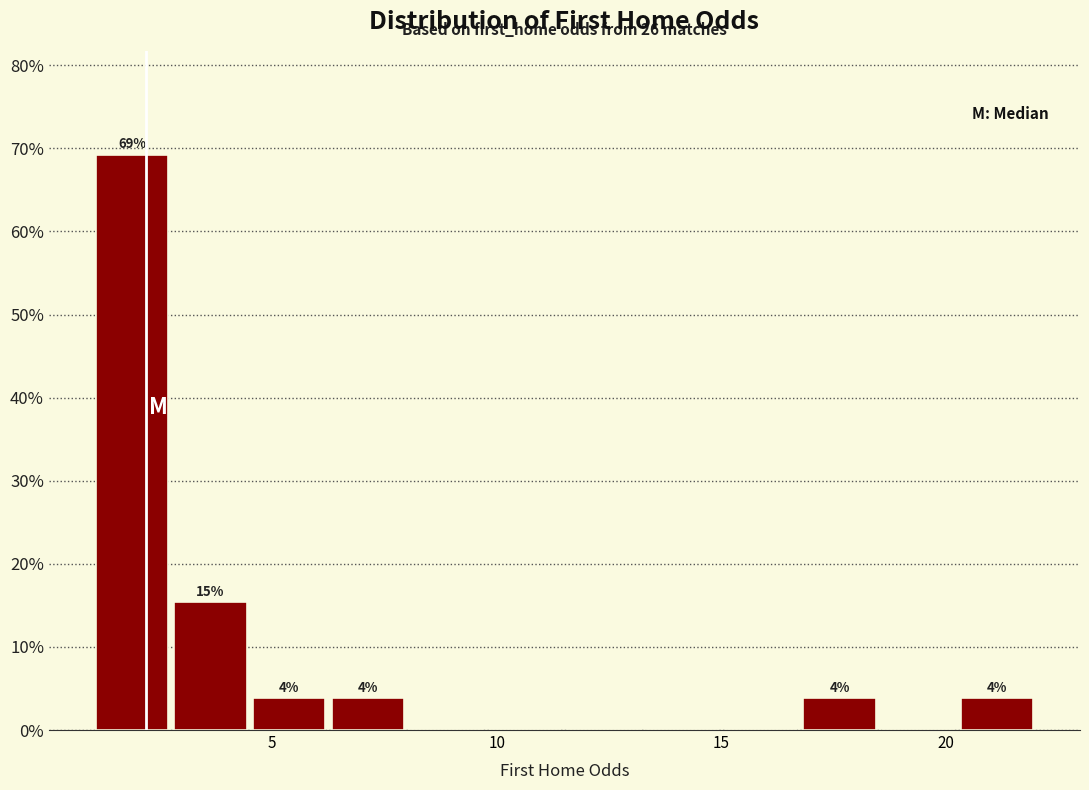

Around what value on the x-axis is the tallest bar? Give the approximate position of its centre, as read against the axis.

2.0